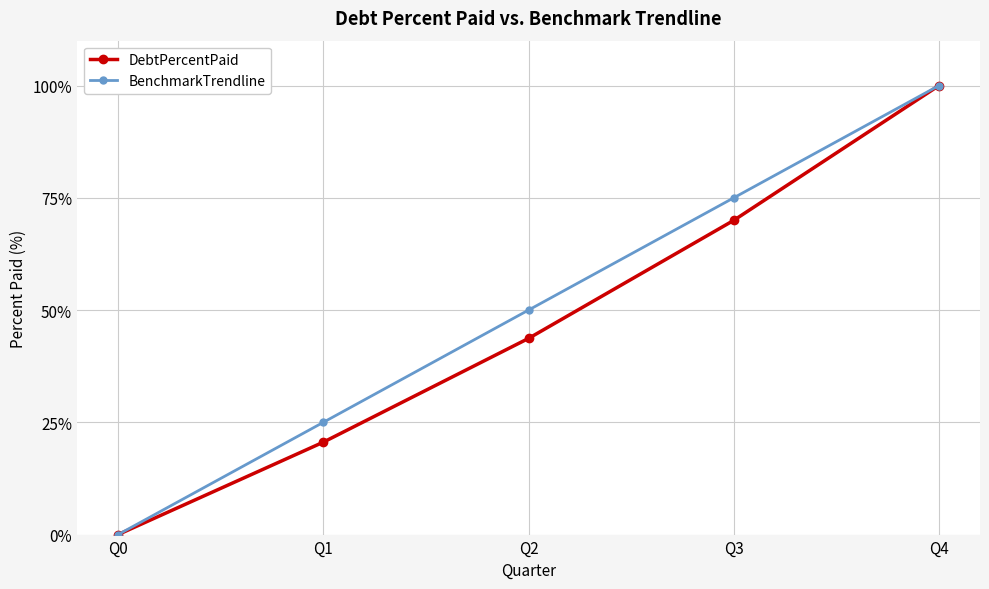

What is the difference between the maximum and minimum values in the BenchmarkTrendline series?

100.0